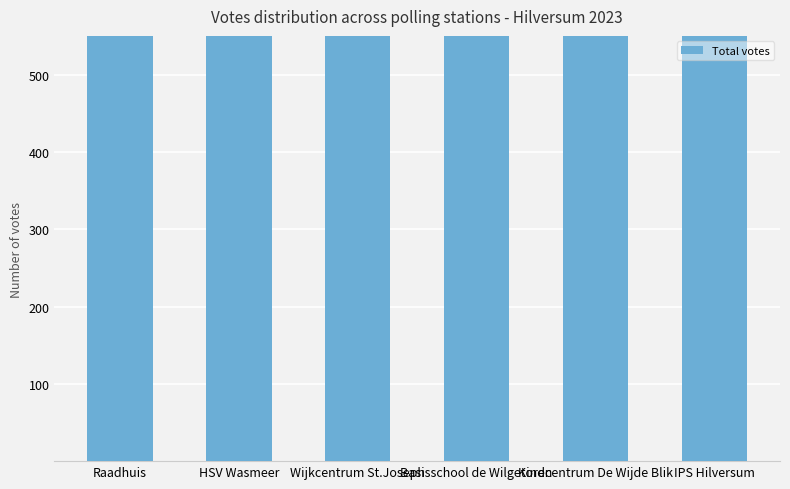

The value at Wijkcentrum St.Joseph is 1382. True or false?

True